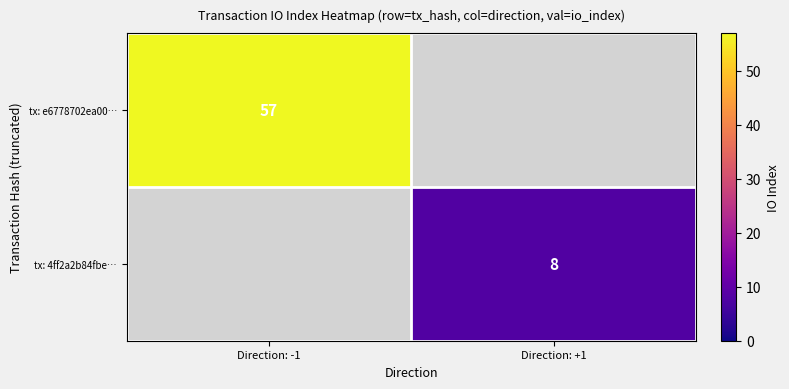

True or false: tx: e6778702ea00… has a value of 57 at Direction: -1.

True